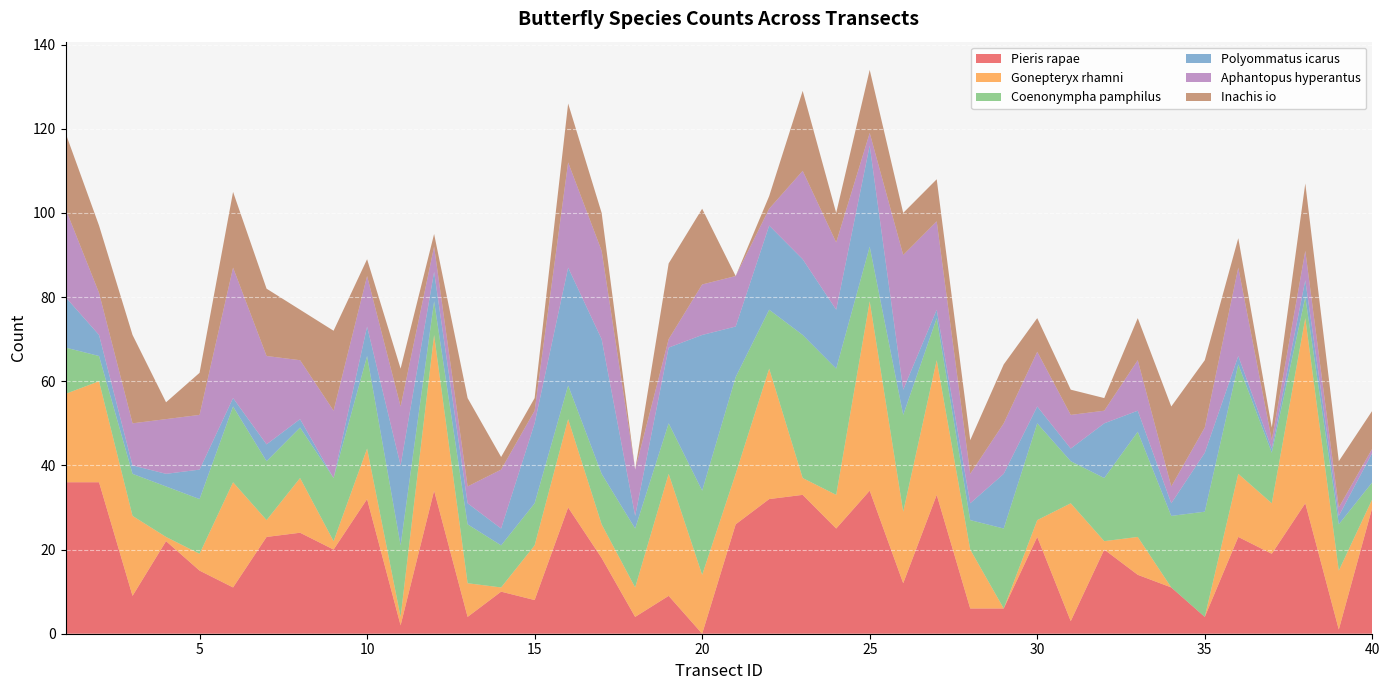

Reading right to left, extract all data points from this chart.

Pieris rapae: 40=30	39=1	38=31	37=19	36=23	35=4	34=11	33=14	32=20	31=3	30=23	29=6	28=6	27=33	26=12	25=34	24=25	23=33	22=32	21=26	20=0	19=9	18=4	17=18	16=30	15=8	14=10	13=4	12=34	11=2	10=32	9=20	8=24	7=23	6=11	5=15	4=22	3=9	2=36	1=36
Gonepteryx rhamni: 40=2	39=14	38=44	37=12	36=15	35=0	34=0	33=9	32=2	31=28	30=4	29=0	28=14	27=32	26=17	25=45	24=8	23=4	22=31	21=12	20=14	19=29	18=7	17=8	16=21	15=13	14=1	13=8	12=37	11=2	10=12	9=2	8=13	7=4	6=25	5=4	4=1	3=19	2=24	1=21
Coenonympha pamphilus: 40=4	39=11	38=5	37=12	36=26	35=25	34=17	33=25	32=15	31=10	30=23	29=19	28=7	27=10	26=23	25=13	24=30	23=34	22=14	21=23	20=20	19=12	18=14	17=12	16=8	15=10	14=10	13=14	12=8	11=17	10=22	9=15	8=12	7=14	6=18	5=13	4=12	3=10	2=6	1=11
Polyommatus icarus: 40=7	39=2	38=4	37=1	36=2	35=14	34=3	33=5	32=13	31=3	30=4	29=13	28=4	27=2	26=6	25=24	24=14	23=18	22=20	21=12	20=37	19=18	18=3	17=32	16=28	15=19	14=4	13=5	12=7	11=19	10=7	9=0	8=2	7=4	6=2	5=7	4=3	3=2	2=5	1=12
Aphantopus hyperantus: 40=1	39=2	38=7	37=2	36=21	35=6	34=4	33=12	32=3	31=8	30=13	29=12	28=7	27=21	26=32	25=3	24=16	23=21	22=4	21=12	20=12	19=2	18=11	17=21	16=25	15=3	14=14	13=4	12=6	11=14	10=12	9=16	8=14	7=21	6=31	5=13	4=13	3=10	2=10	1=21
Inachis io: 40=9	39=11	38=16	37=3	36=7	35=16	34=19	33=10	32=3	31=6	30=8	29=14	28=8	27=10	26=10	25=15	24=7	23=19	22=3	21=0	20=18	19=18	18=0	17=9	16=14	15=3	14=3	13=21	12=3	11=9	10=4	9=19	8=12	7=16	6=18	5=10	4=4	3=21	2=16	1=18